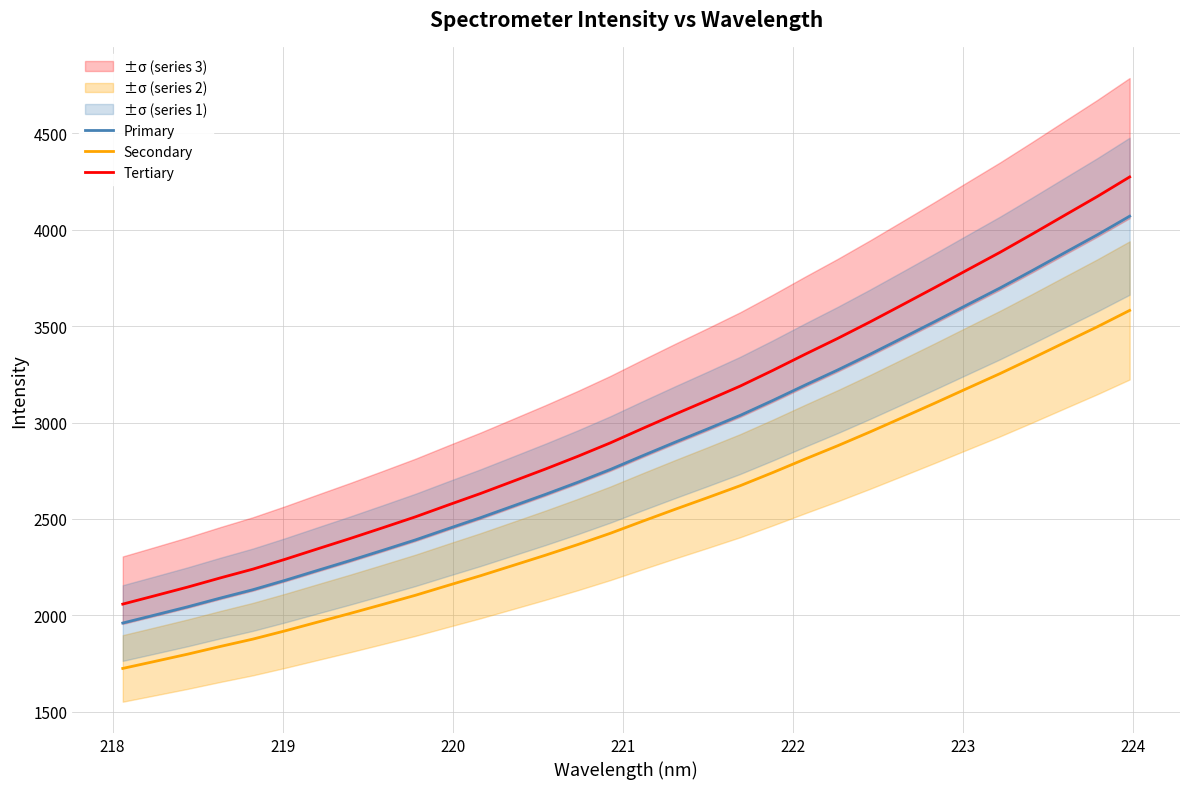

True or false: Tertiary and Primary intersect in this chart.

False